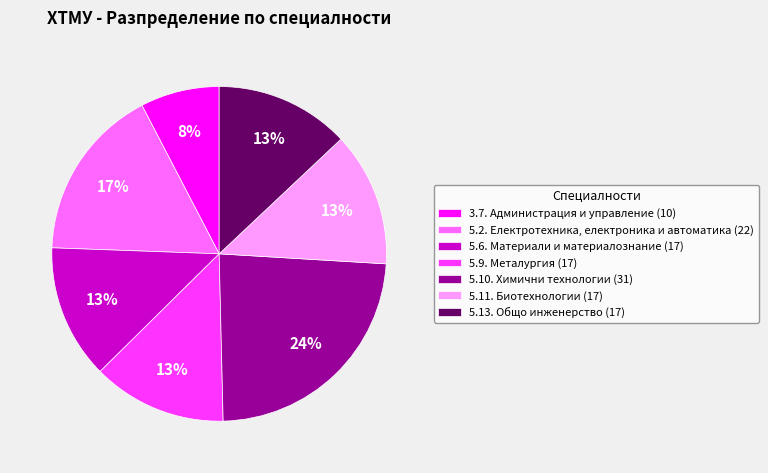

To the nearest percent, what percentage of the pie is 5.6. Материали и материалознание?

13%